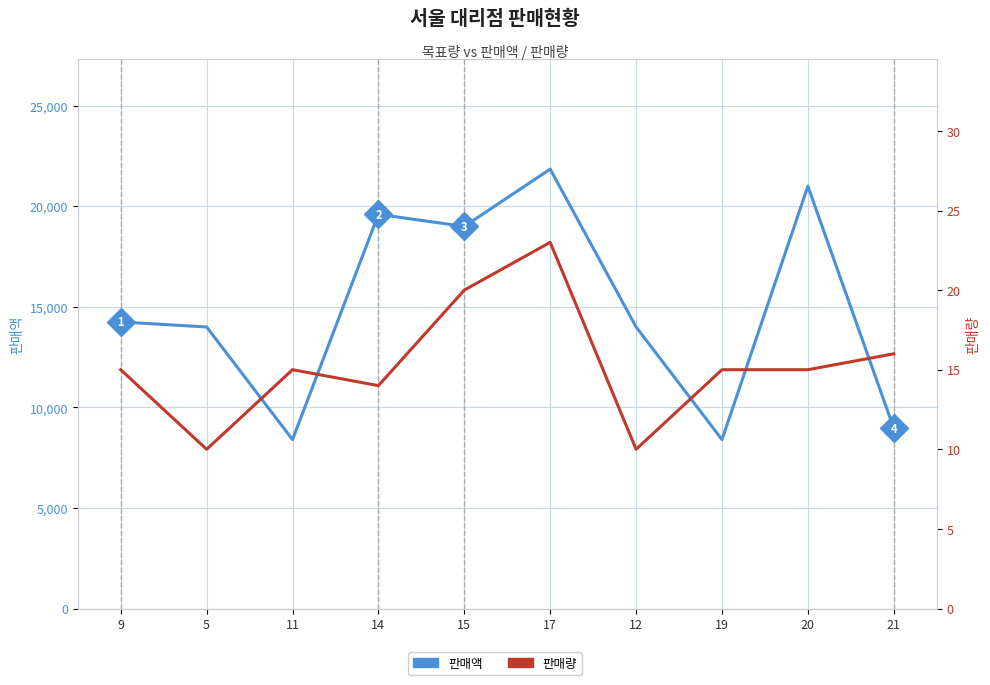

How many data points in 판매량 are above 15?

3